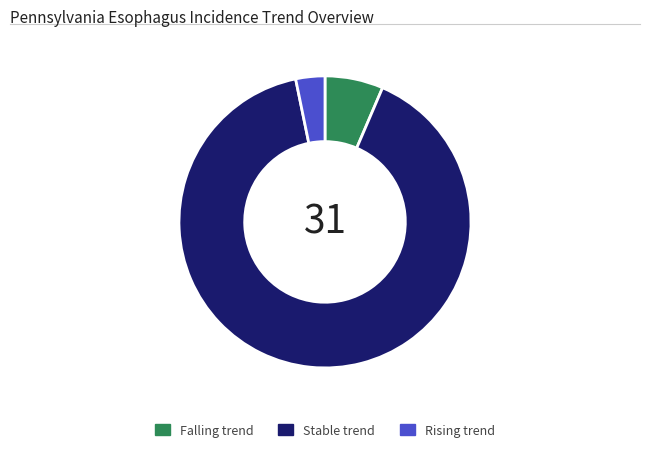

Is there a majority slice in this chart?

Yes